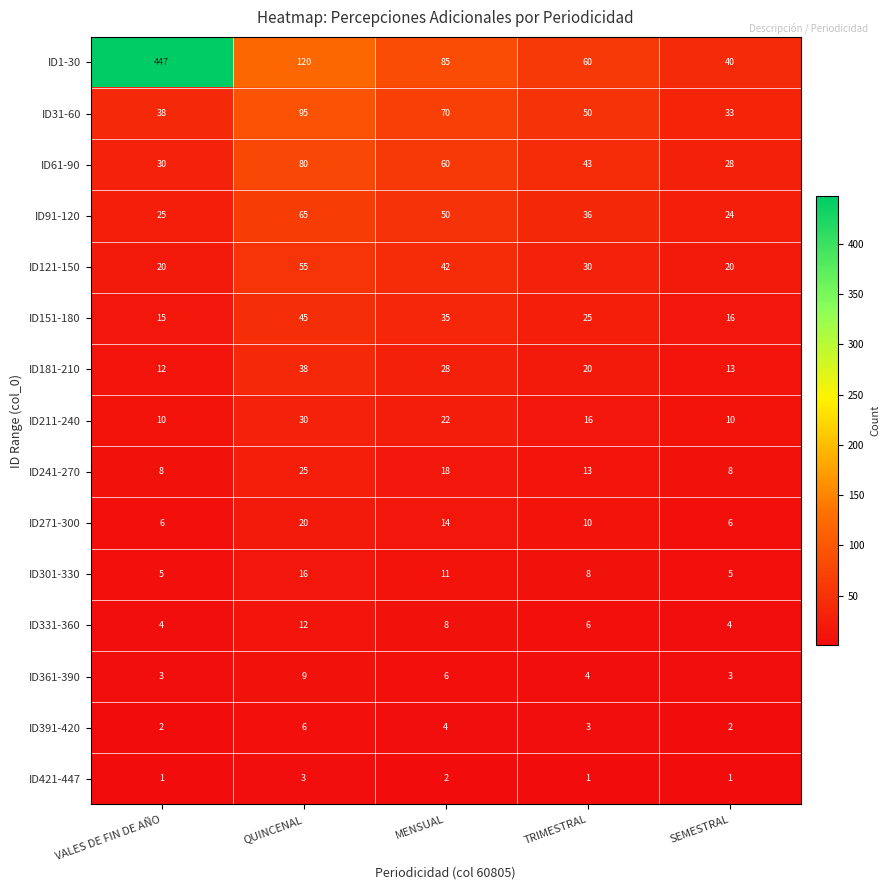

What is the sum of all ID1-30 values?

752